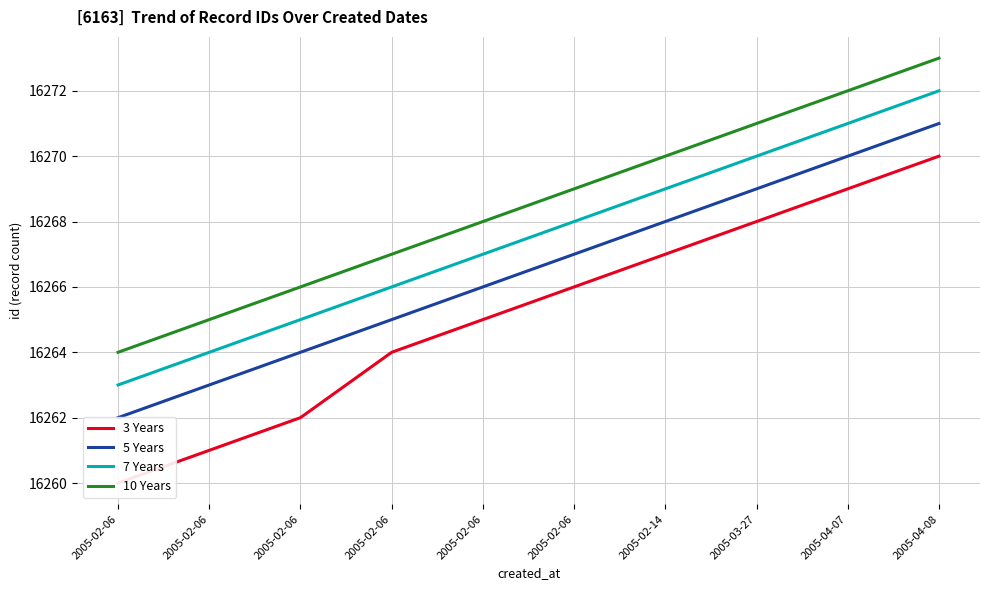

Which category has the highest value across all series?

2005-04-08